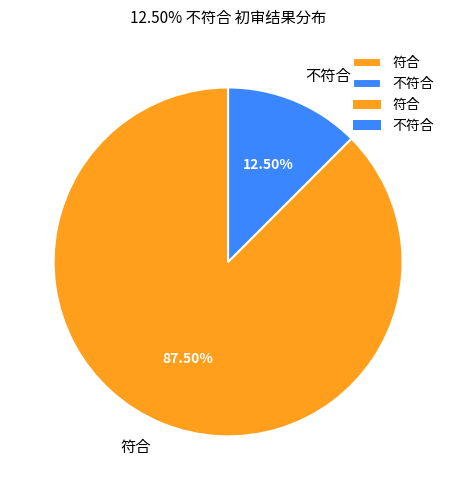

What is the majority slice?

符合